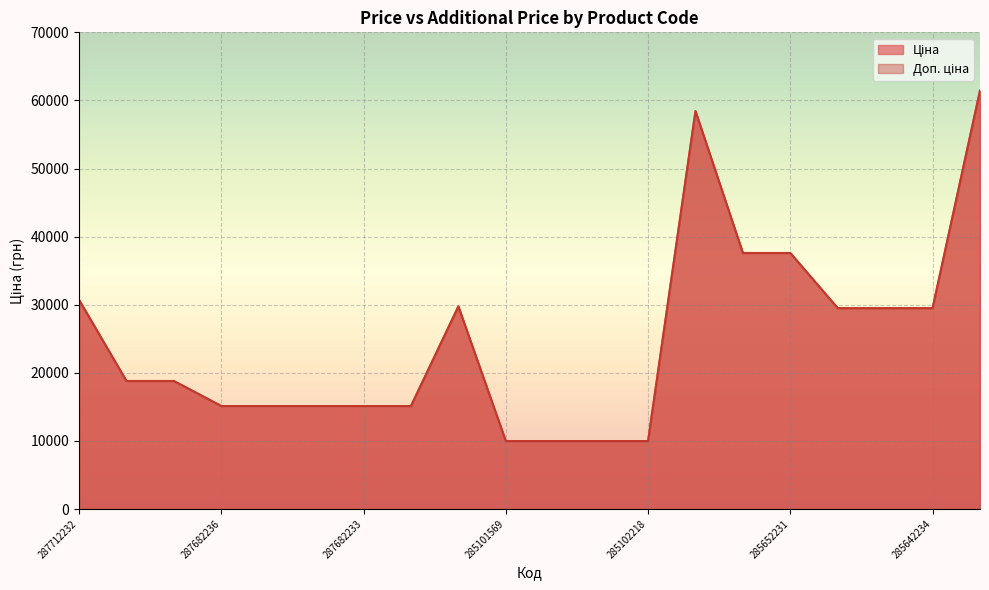

Is it true that Ціна equals 103230.5 at 285672232?

False